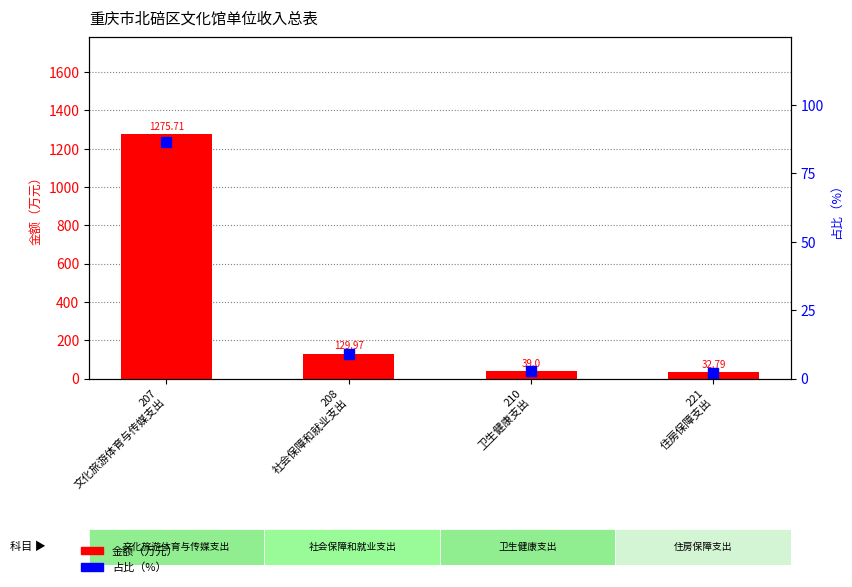

Does the chart contain any negative values?

No